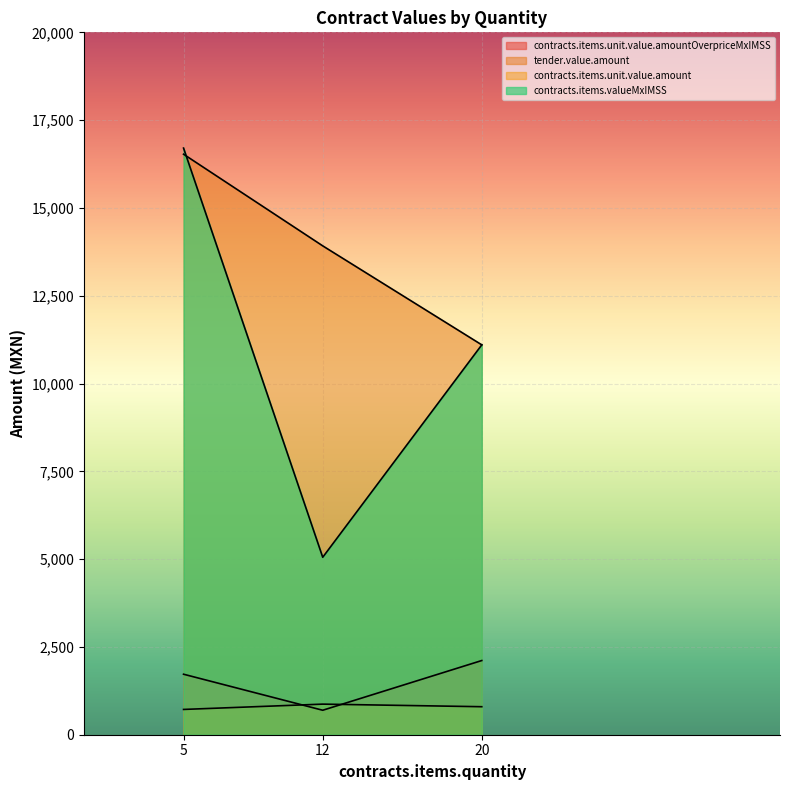

Reading left to right, list all the values displayed in this chart.

contracts.items.unit.value.amountOverpriceMxIMSS: 5=1722.8	12=697.0	20=2112.5
tender.value.amount: 5=16530.0	12=13920.0	20=11101.2
contracts.items.unit.value.amount: 5=720.0	12=871.2	20=797.5
contracts.items.valueMxIMSS: 5=16704.0	12=5053.0	20=11101.2